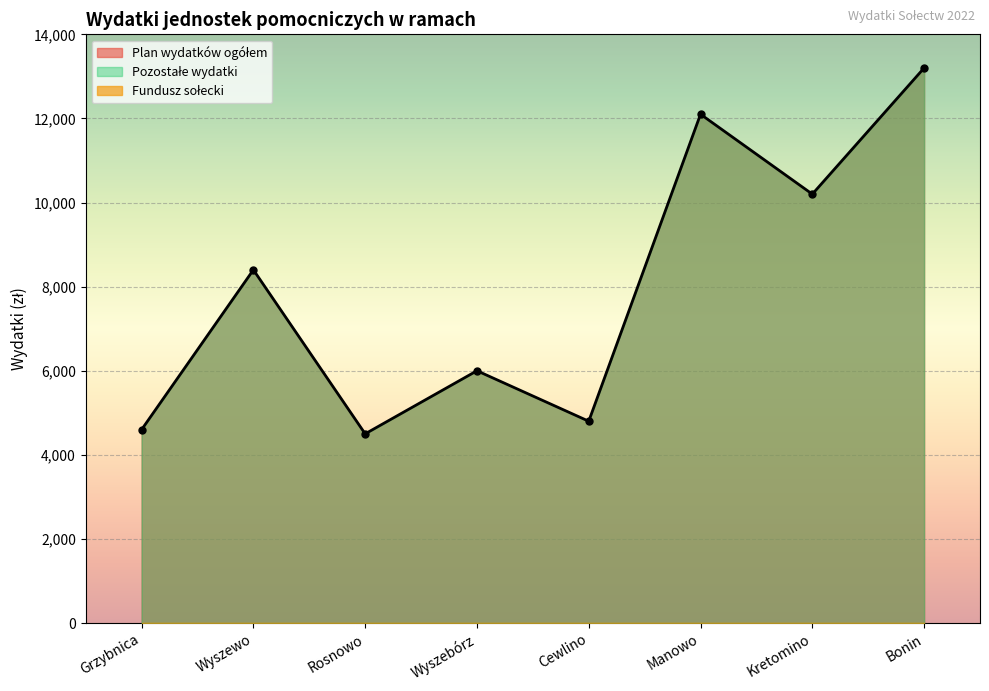

At which label is Plan wydatków ogółem closest to 8850?

Wyszewo